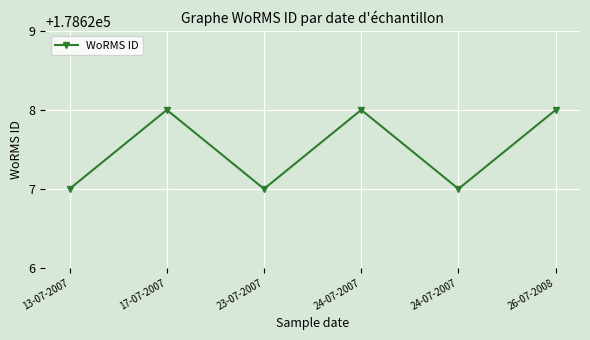

What is the label of the 1st point from the right?

26-07-2008